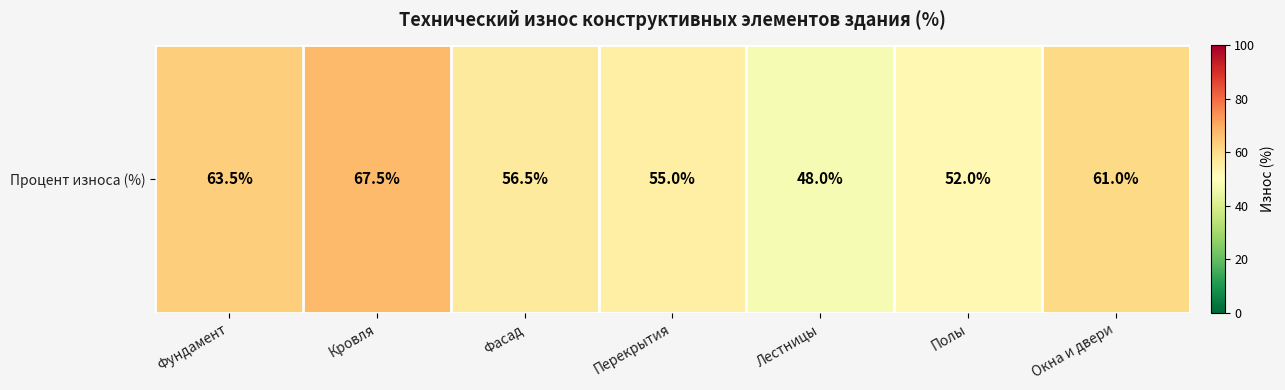

List the labels in order of value, largest first.

Кровля, Фундамент, Окна и двери, Фасад, Перекрытия, Полы, Лестницы